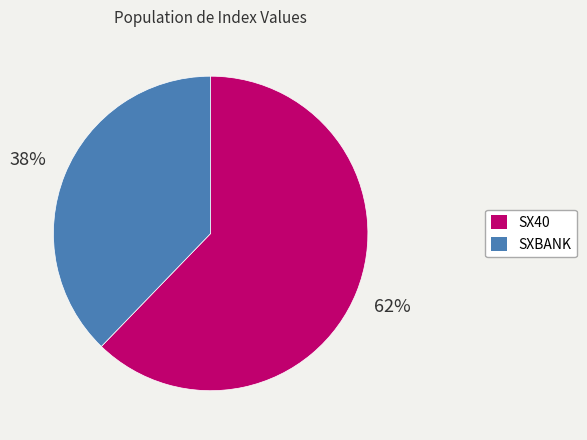

What percentage is the SXBANK slice, to the nearest percent?

38%